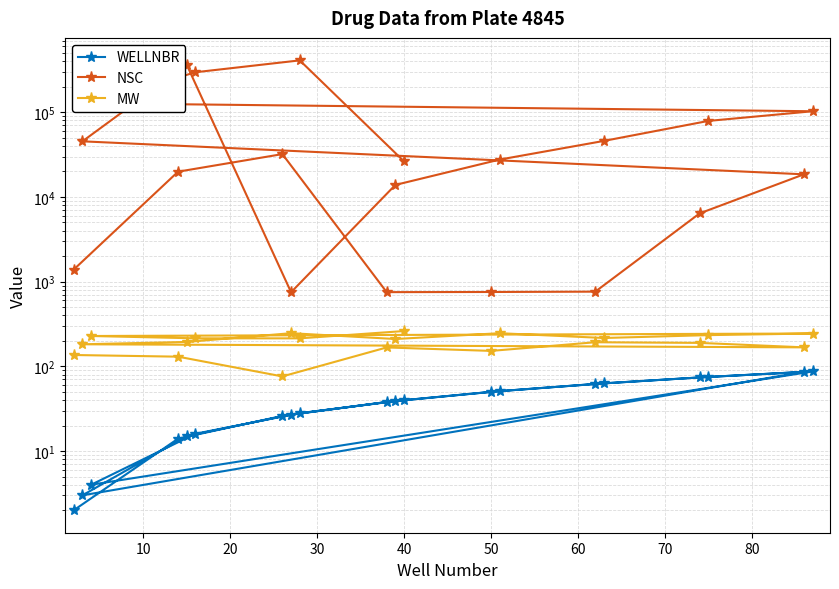

Reading left to right, list all the values displayed in this chart.

WELLNBR: 2.0	14.0	26.0	38.0	50.0	62.0	74.0	86.0	3.0	15.0	27.0	39.0	51.0	63.0	75.0	87.0	4.0	16.0	28.0	40.0
NSC: 1390.0	19893.0	32065.0	752.0	755.0	762.0	6396.0	18509.0	45388.0	362856.0	750.0	13875.0	27640.0	45923.0	79037.0	102816.0	127716.0	296961.0	409962.0	26271.0
MW: 136.1	130.1	76.0	167.2	152.2	192.5	189.2	167.6	182.2	194.2	246.3	210.3	246.2	216.2	233.7	244.2	228.2	214.2	214.1	261.1